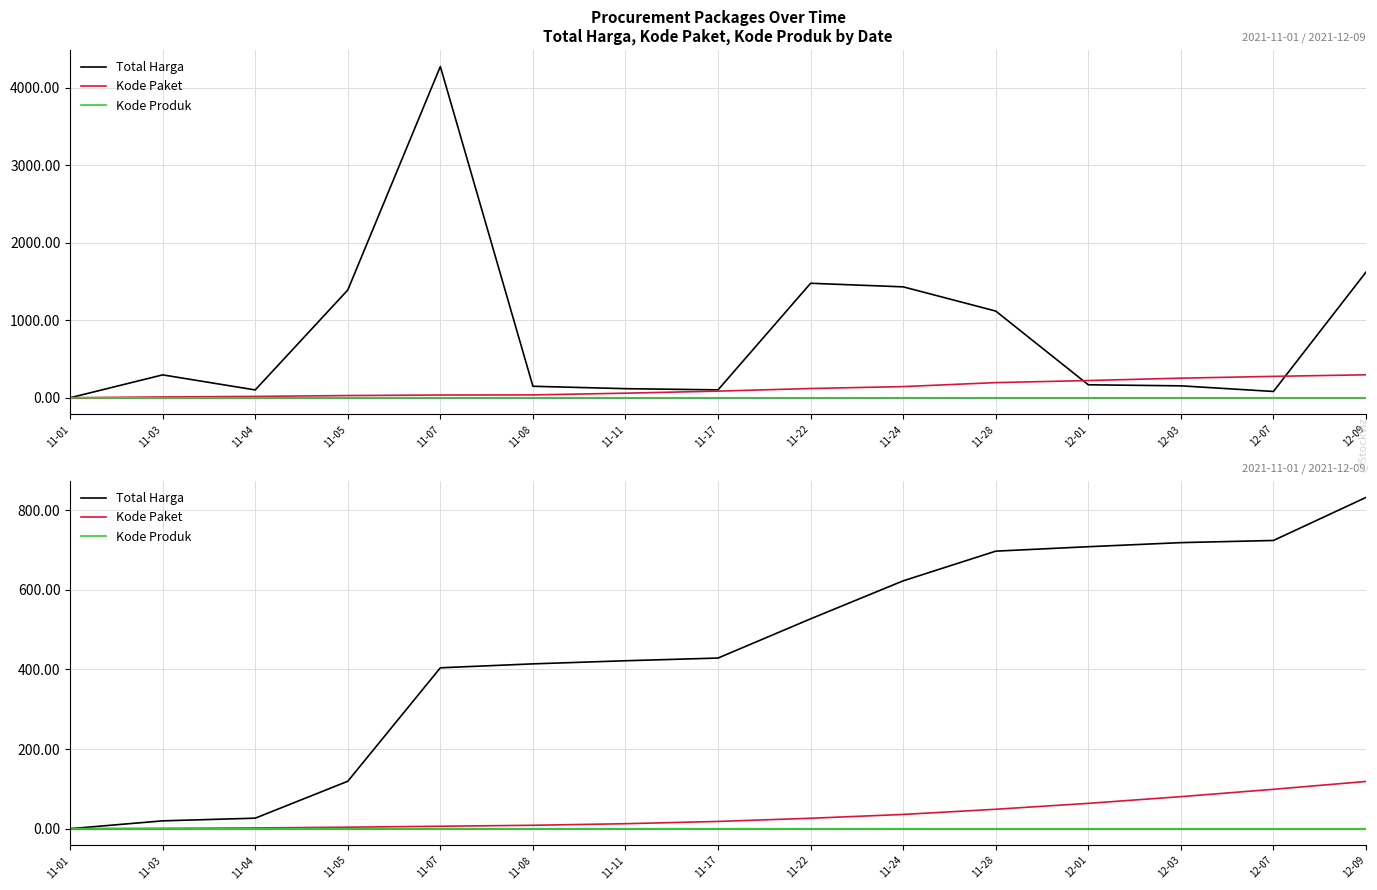

What is the difference between the second highest and minimum values in the Total Harga series?

723.6